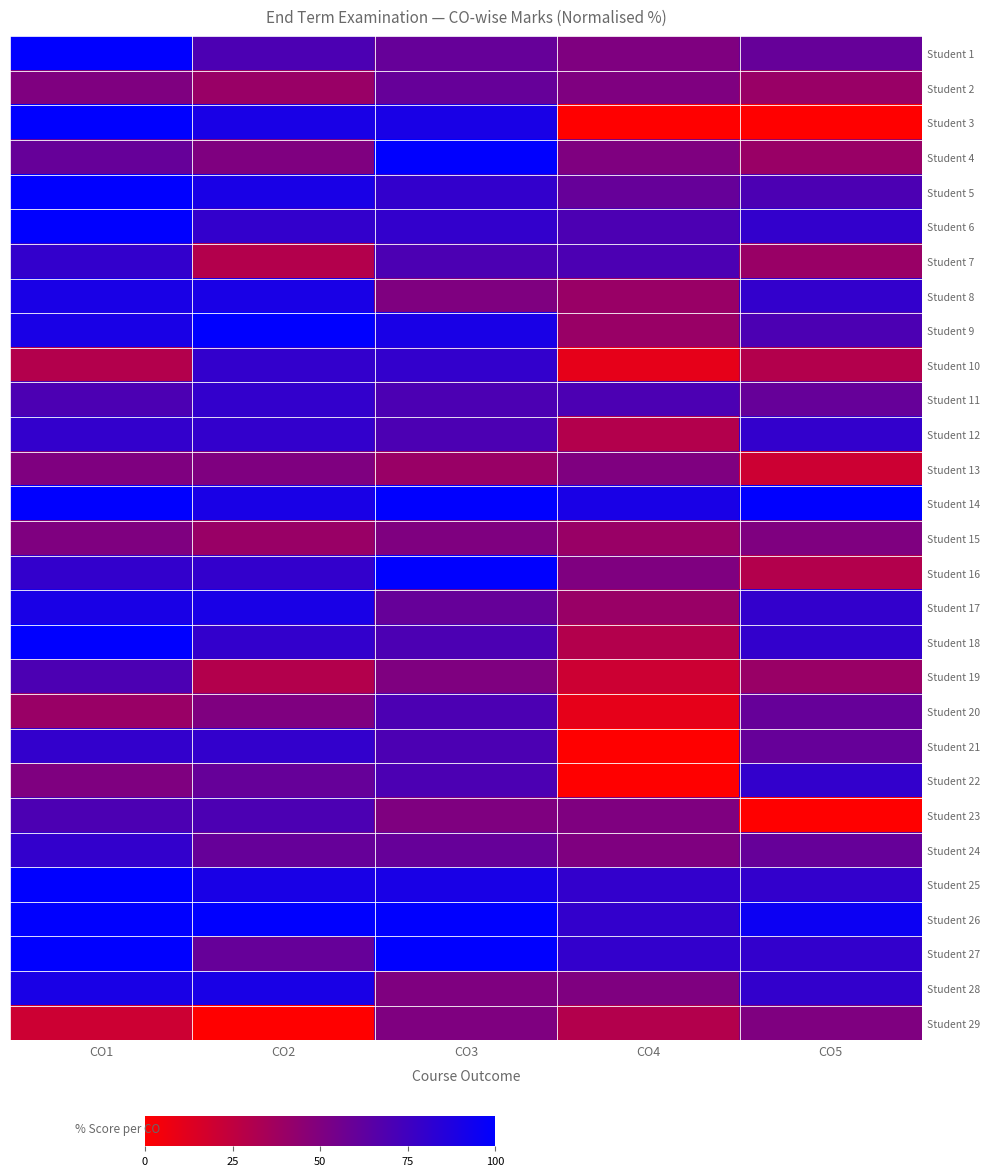

What is the difference between the highest and lowest values at CO1?

80